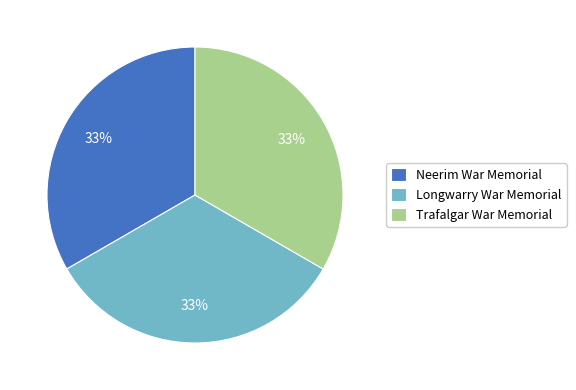

Count the number of slices in the pie.

3